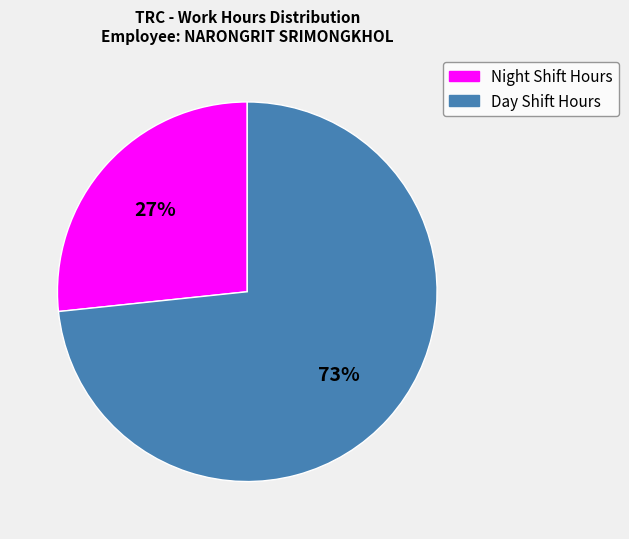

To the nearest percent, what is the average slice percentage?

50%